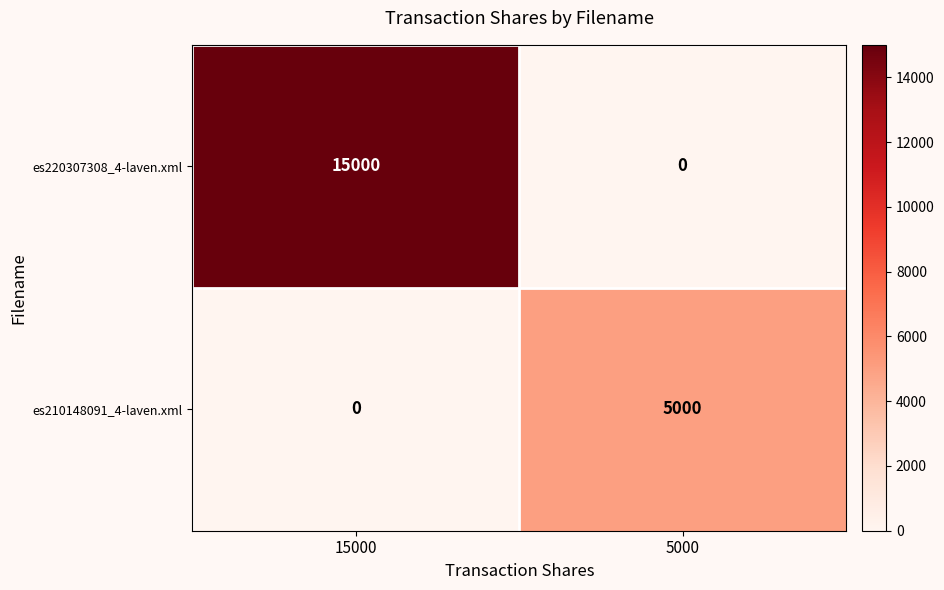

Rank the series by their average value, from lowest to highest.

es210148091_4-laven.xml, es220307308_4-laven.xml